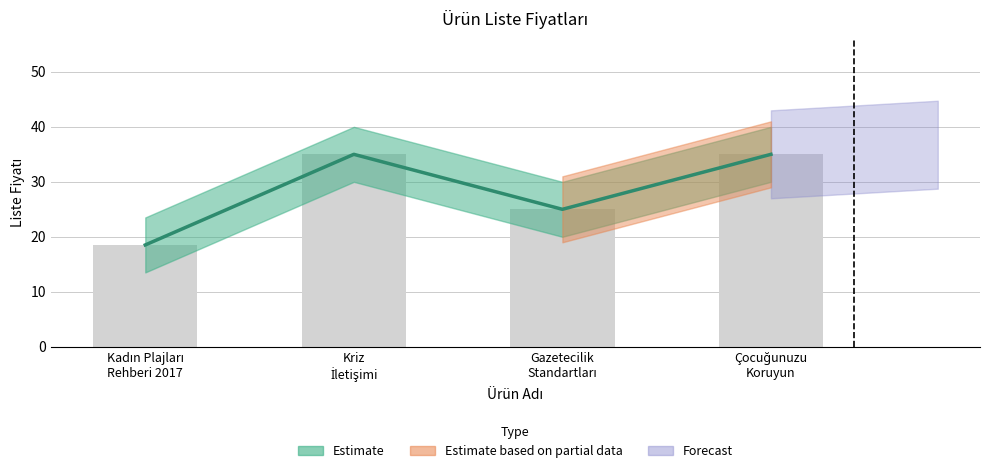

What is the greatest value displayed?

35.0